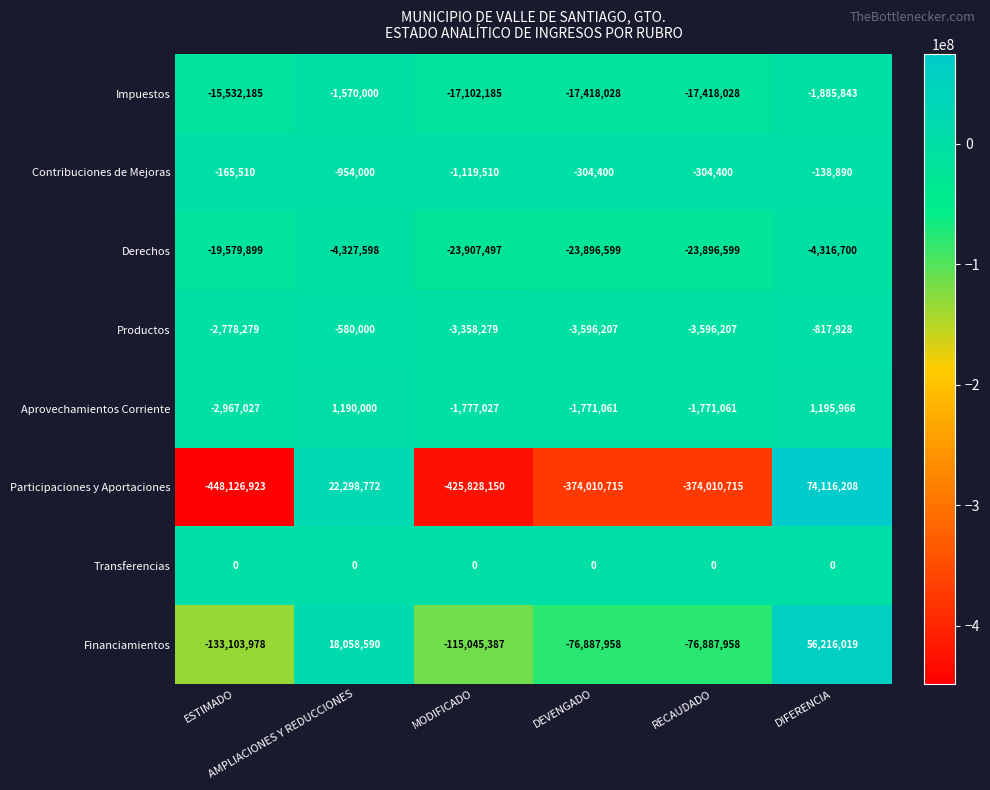

What is the difference between the second highest and second lowest values in the Contribuciones de Mejoras series?

788490